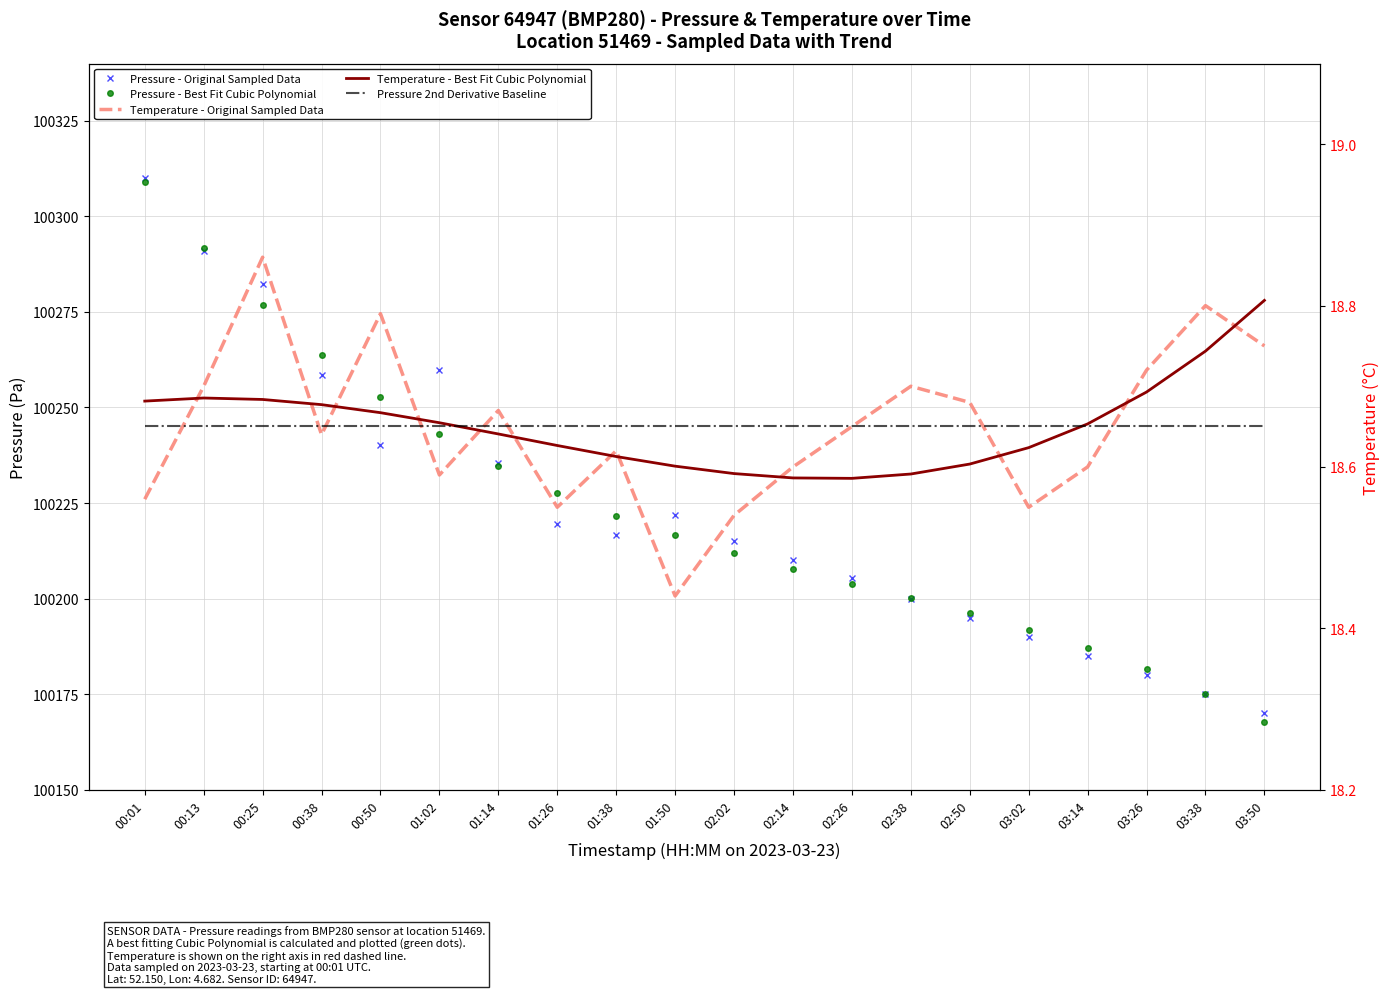

The value of Temperature - Best Fit Cubic Polynomial at 00:25 is 18.7. True or false?

True